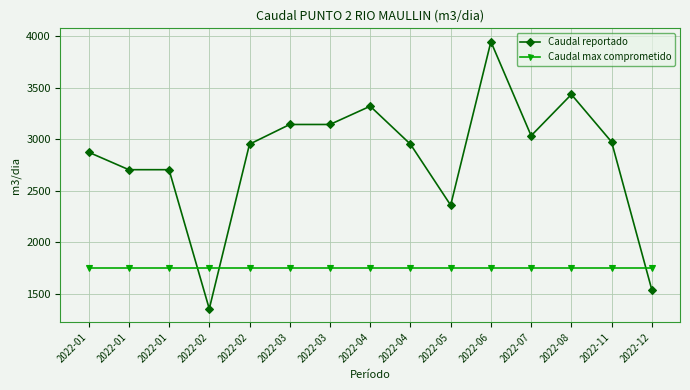

Reading left to right, list all the values displayed in this chart.

Caudal reportado: 2874.6	2705.0	2705.0	1357.0	2952.0	3143.0	3143.0	3320.0	2952.0	2361.0	3945.0	3034.0	3434.0	2974.0	1541.0
Caudal max comprometido: 1750.0	1750.0	1750.0	1750.0	1750.0	1750.0	1750.0	1750.0	1750.0	1750.0	1750.0	1750.0	1750.0	1750.0	1750.0